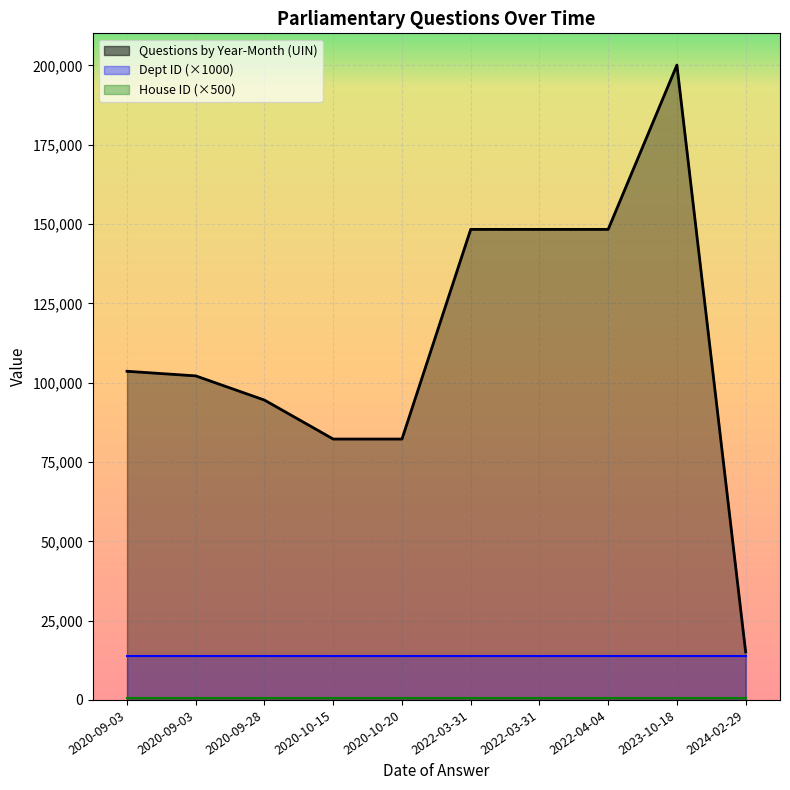

The value of Questions by Year-Month at 2022-04-04 is 148317. True or false?

True